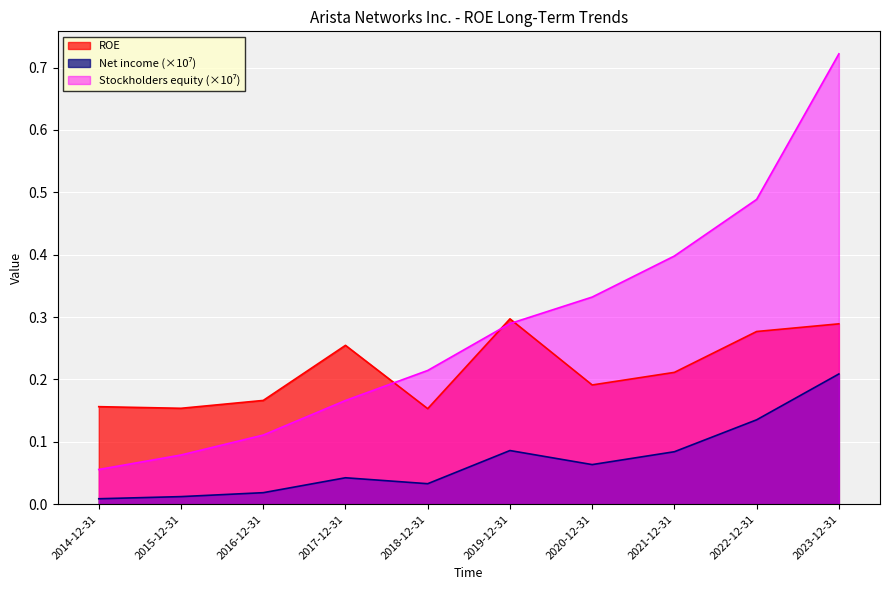

Where do Stockholders equity and ROE first cross each other?

2017-12-31 and 2018-12-31